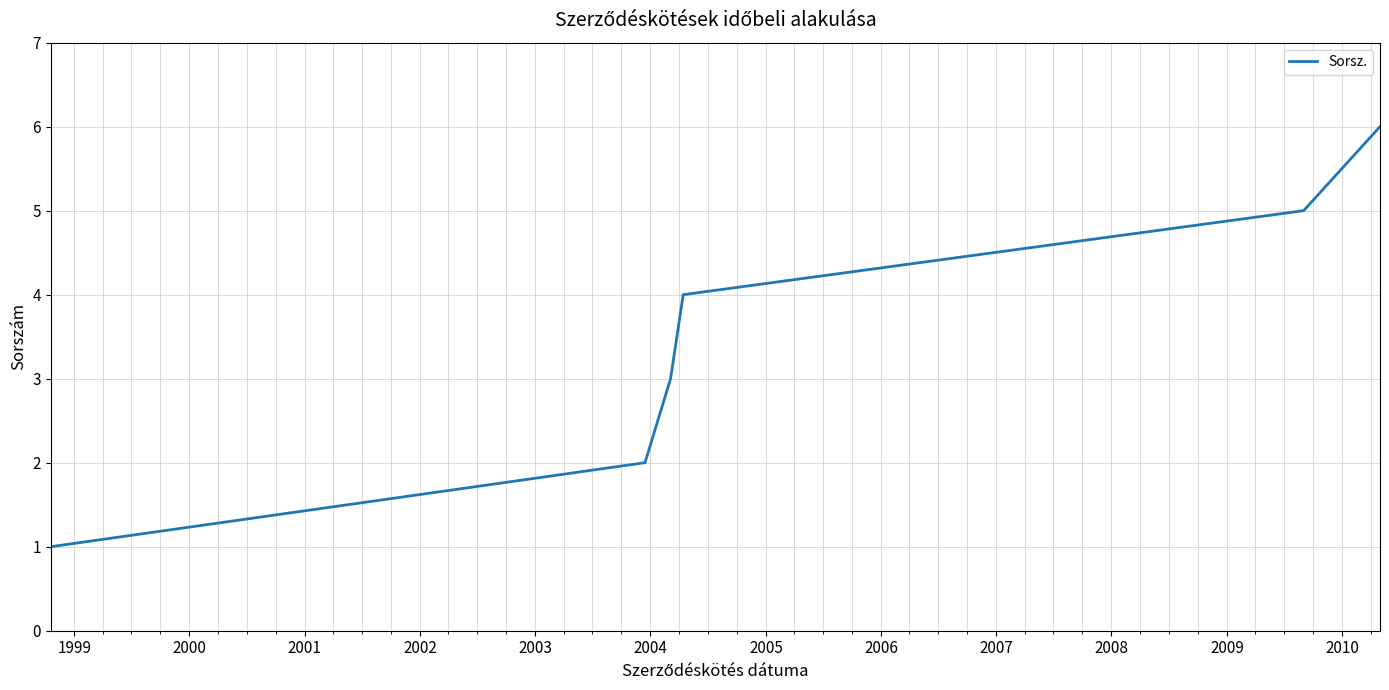

What is the difference between the second highest and second lowest values?

3